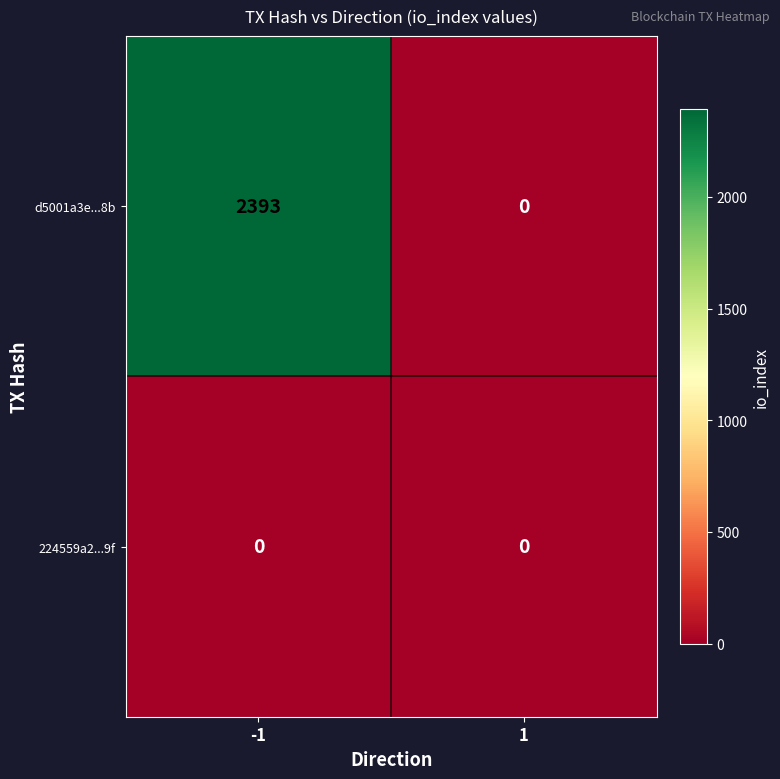

Reading left to right, what are all the values shown in this chart?

d5001a3e...8b: -1=2393	1=0
224559a2...9f: -1=0	1=0